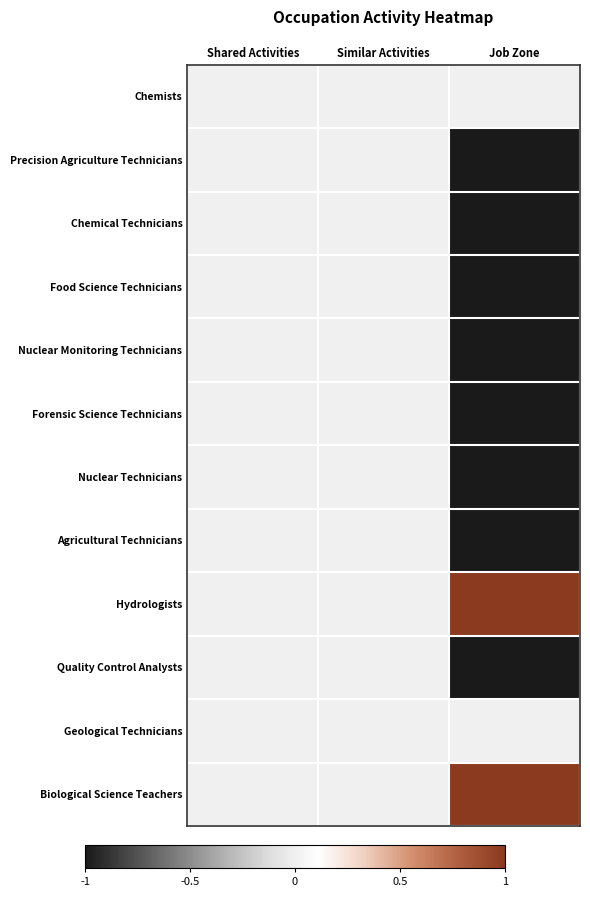

What is the minimum value shown in the chart?

-1